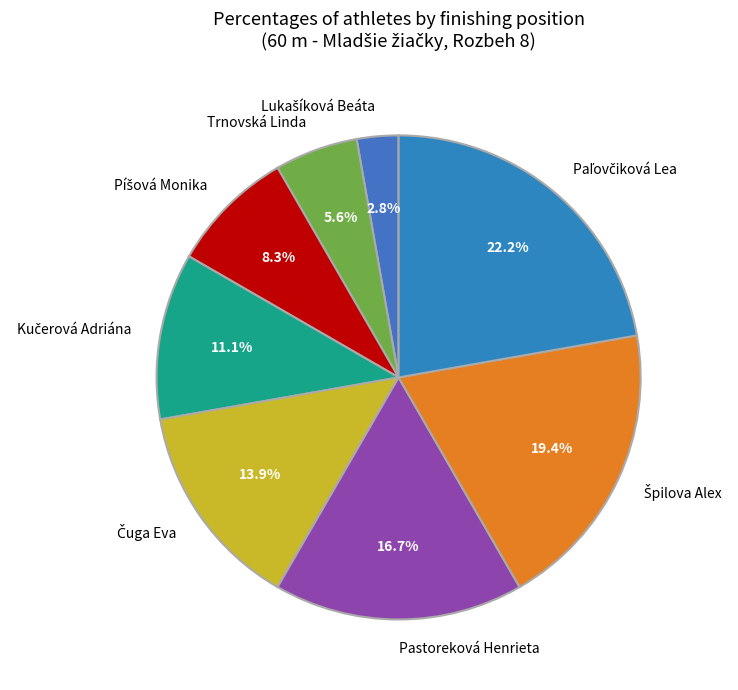

Is there any slice that represents more than half of the pie?

No